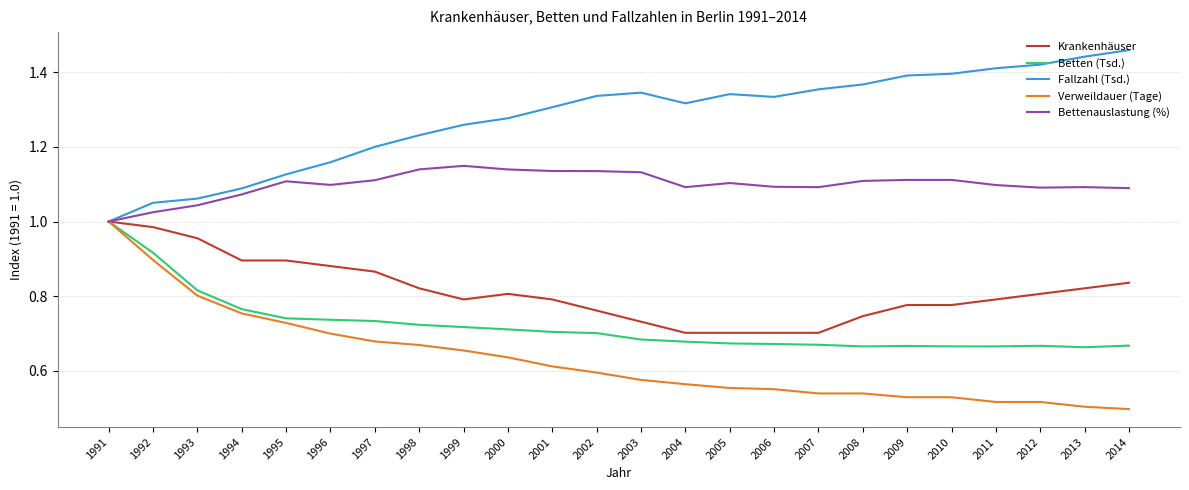

At which category is the sum across all series the highest?

1991